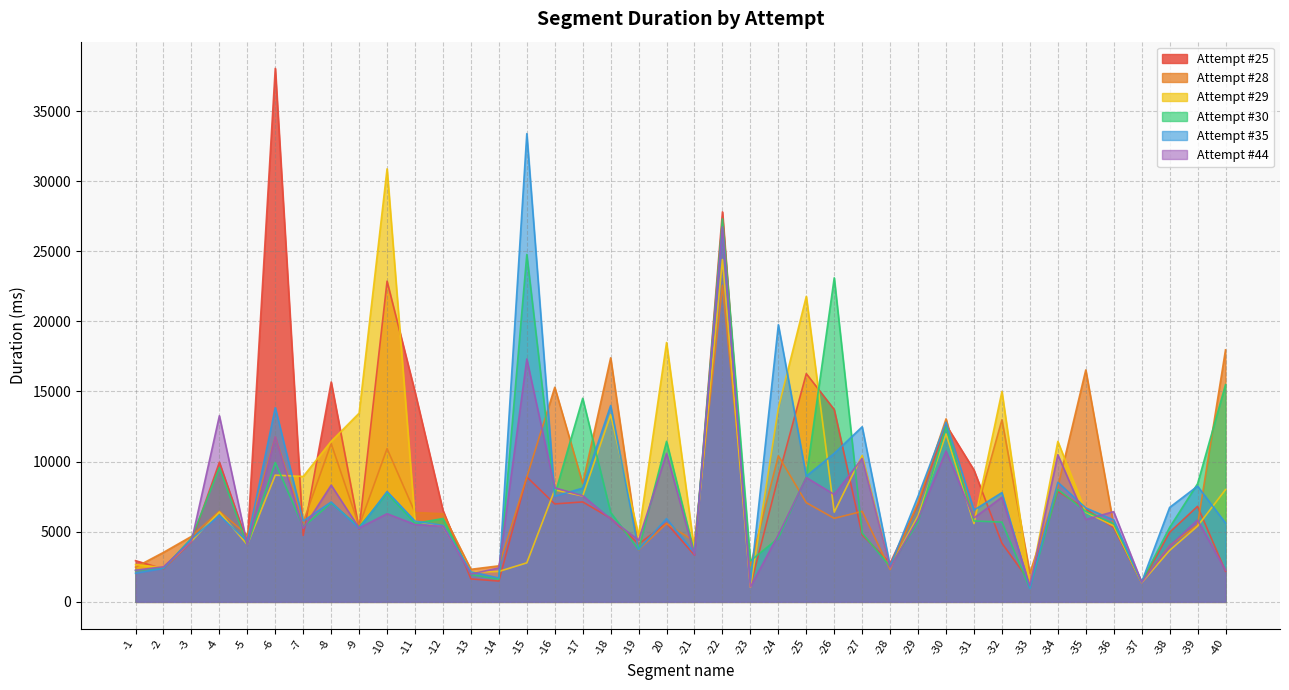

Is the value of Attempt #30 at -21 greater than the value of Attempt #29 at -6?

No